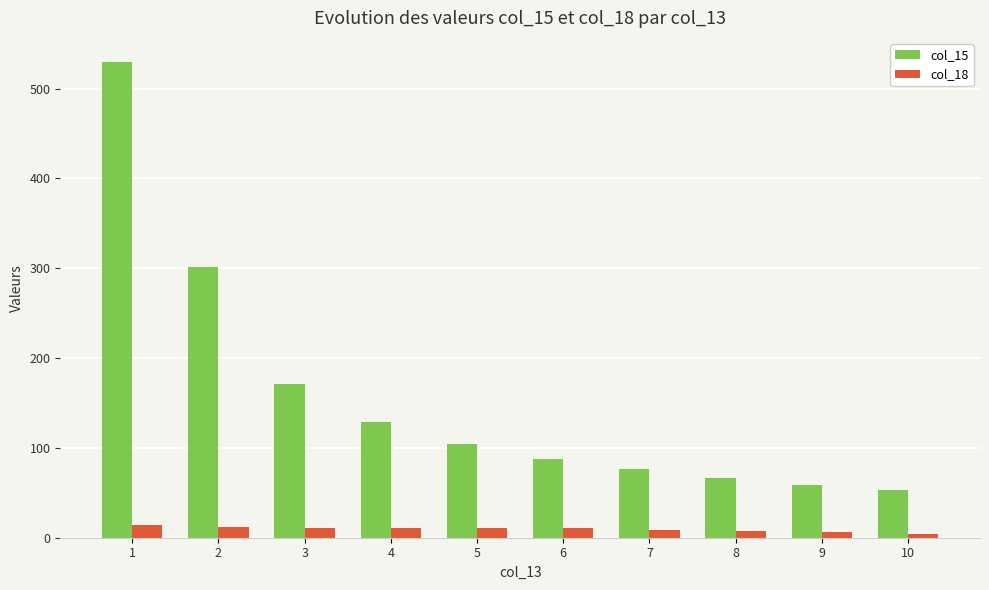

At which label does col_18 first exceed 10?

1